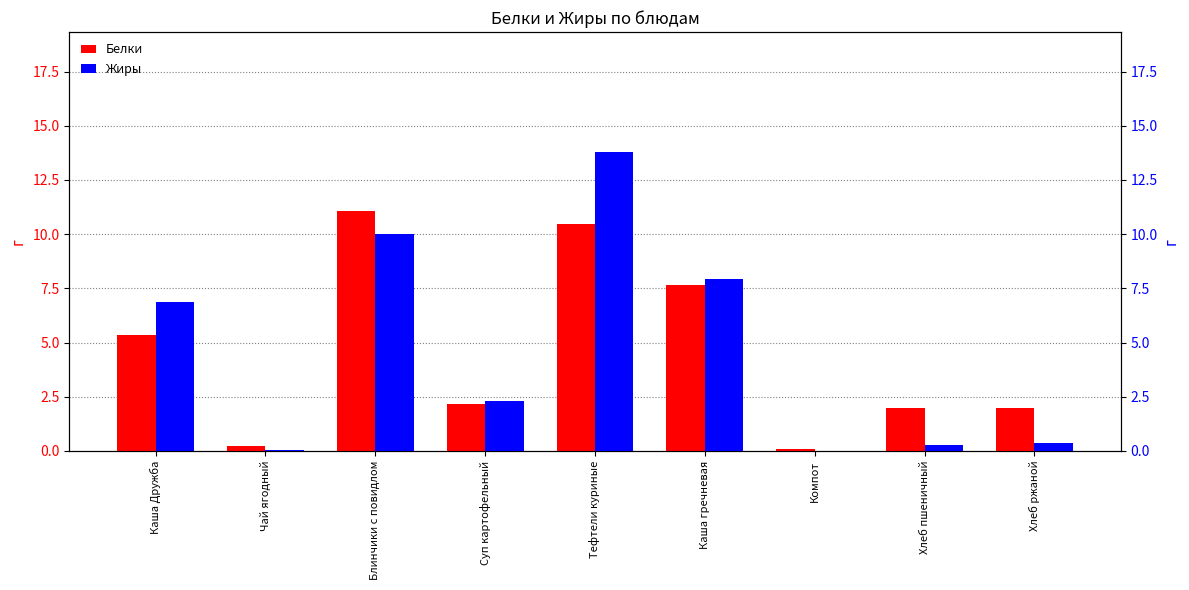

How many values in the Жиры series exceed 2?

5